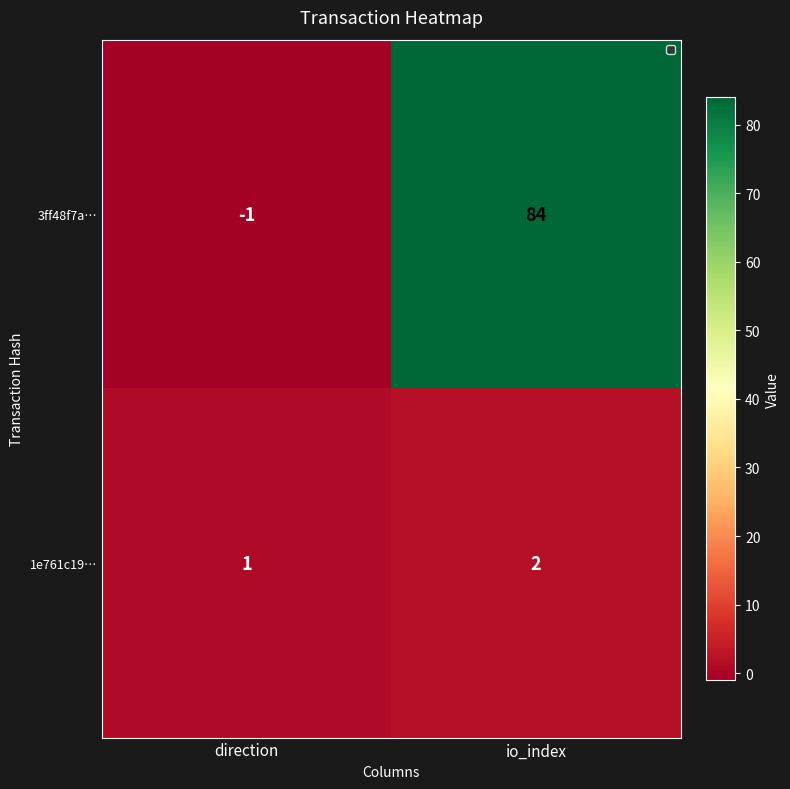

What is the difference between the highest and lowest values at io_index?

82